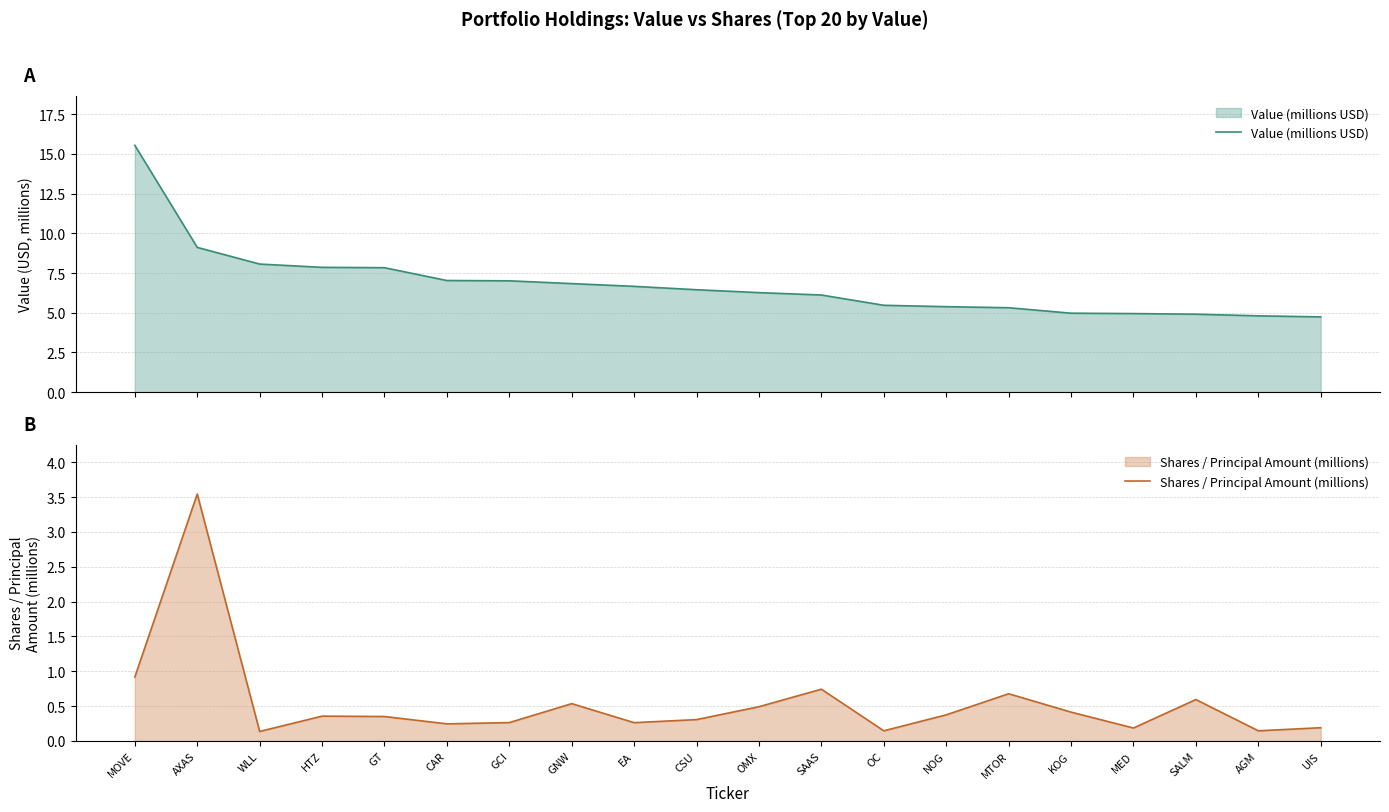

How many data points in Value (millions USD) are less than 6?

8